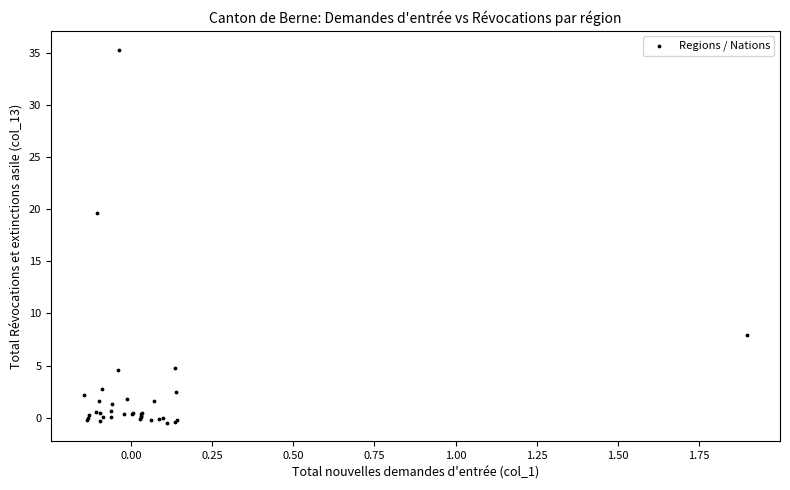

What Y value in the scatter plot is closest to 17?

19.6